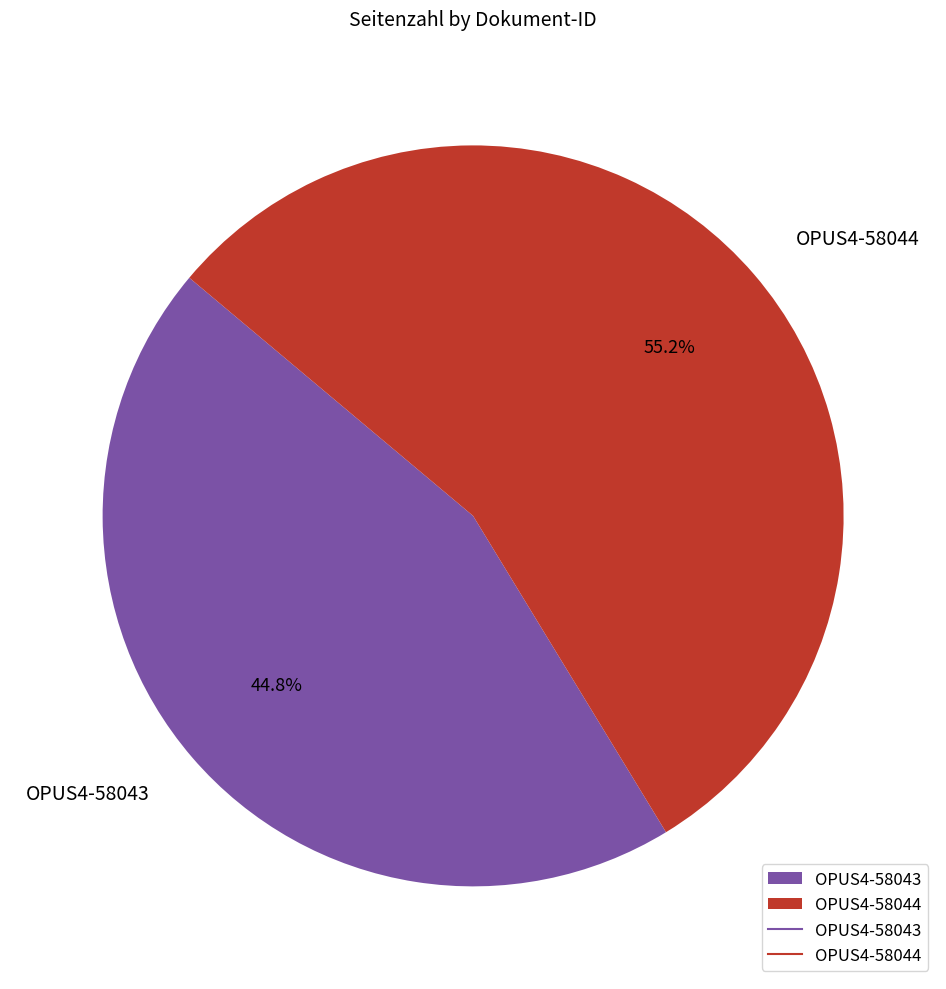

Which has a higher value, OPUS4-58043 or OPUS4-58044?

OPUS4-58044